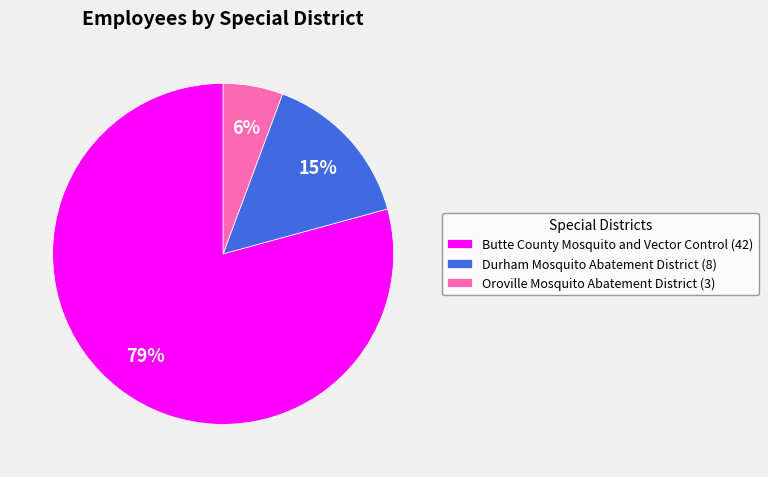

Is Durham Mosquito Abatement District the majority of the pie?

No